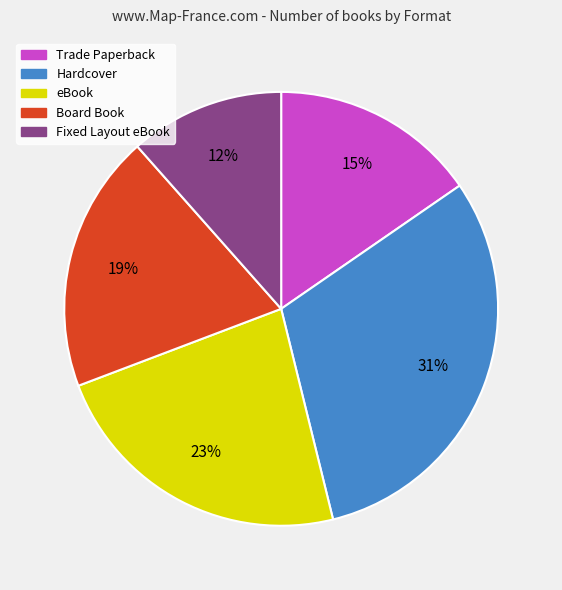

Which has a higher value, Board Book or eBook?

eBook